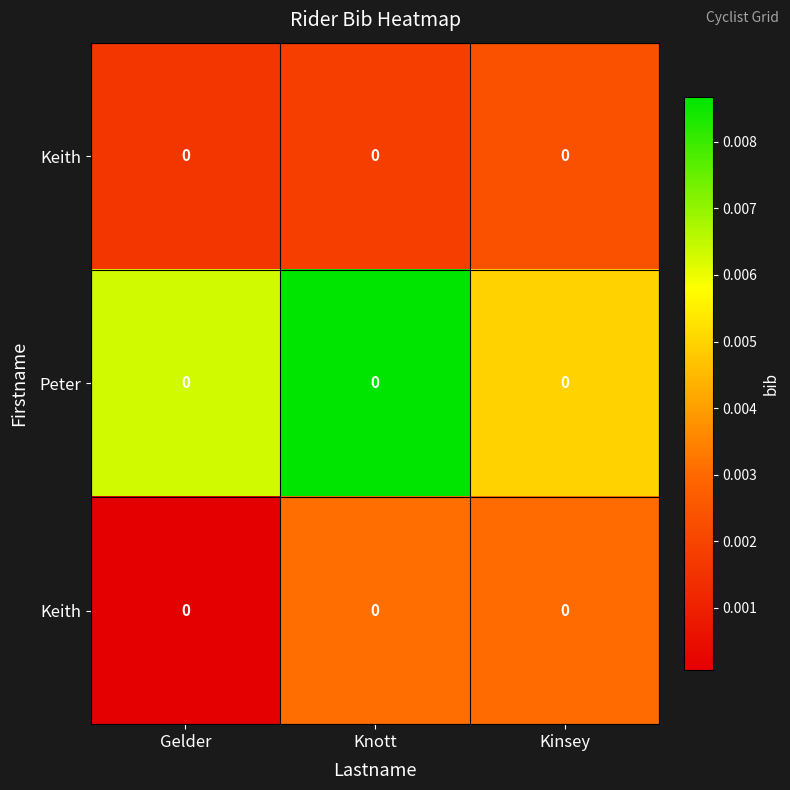

Is it true that row_0 equals 0.0 at Gelder?

False